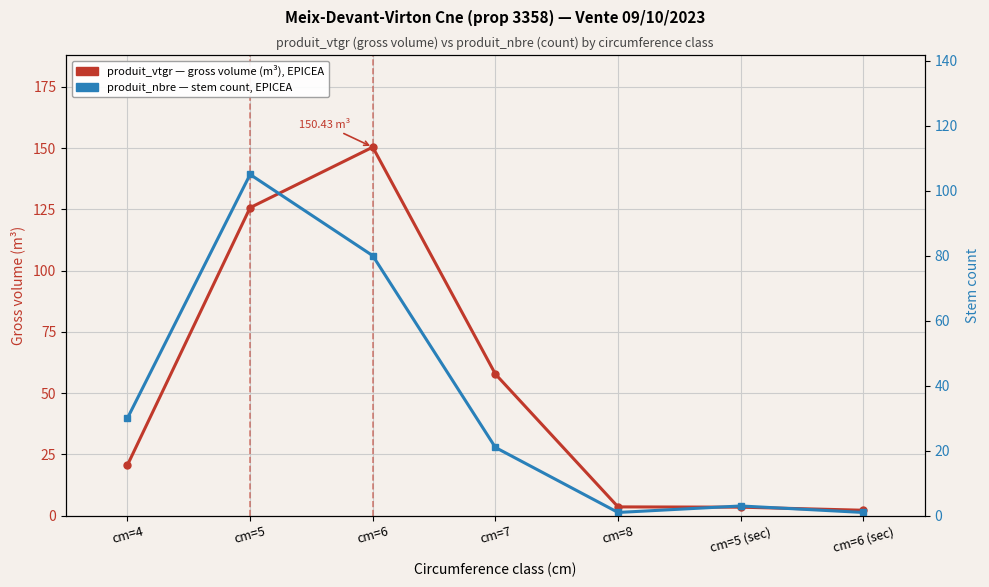

What position from the right is cm=5 (sec)?

2